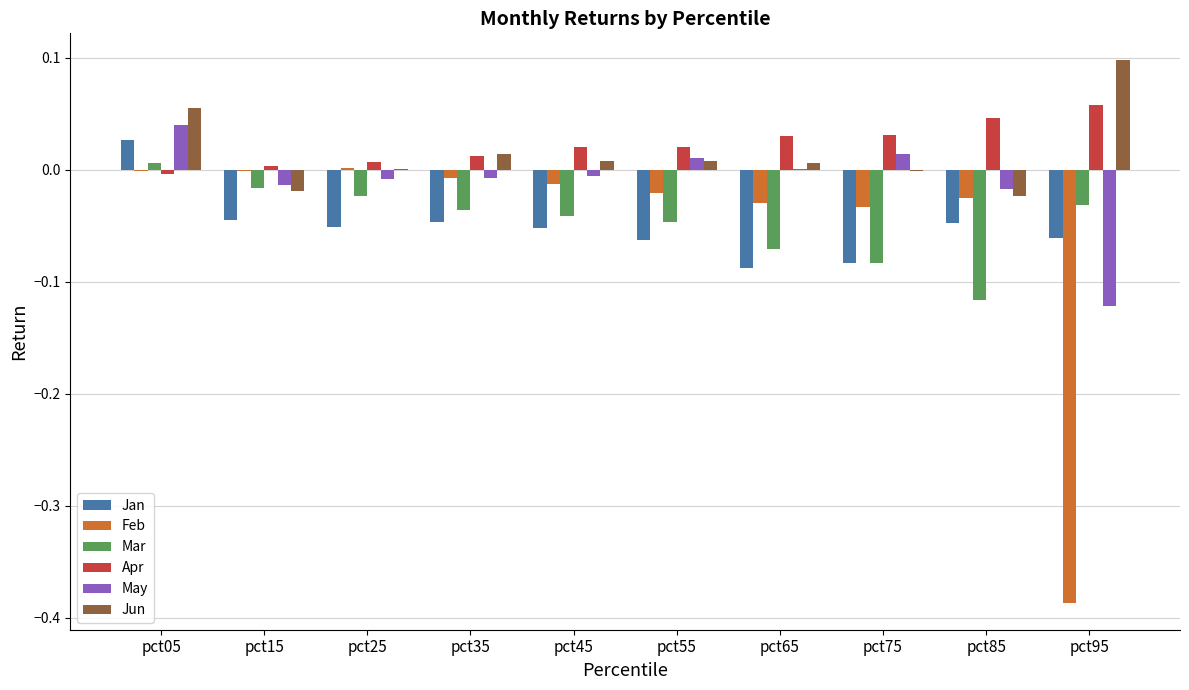

Which label corresponds to the largest value in the chart?

pct95